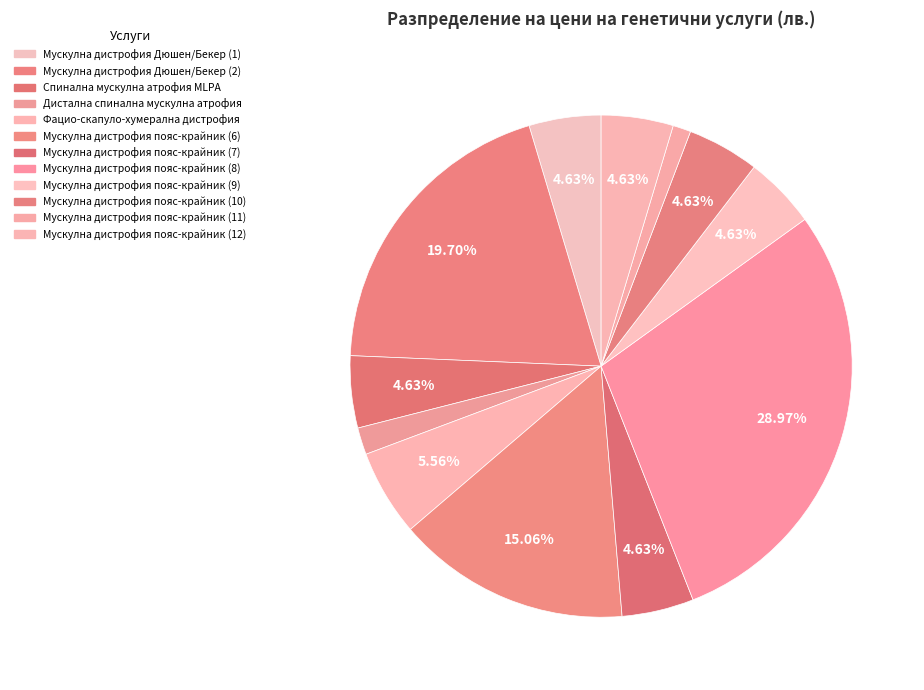

How many slices are in this pie chart?

12